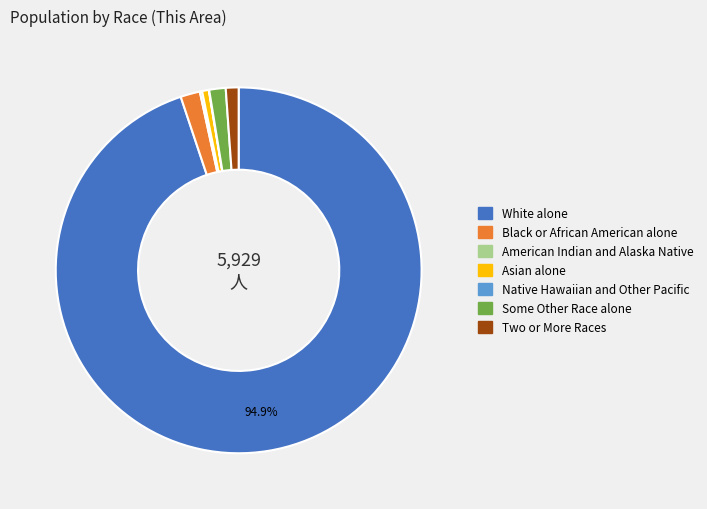

The Black or African American alone slice represents 14% of the pie. True or false?

False